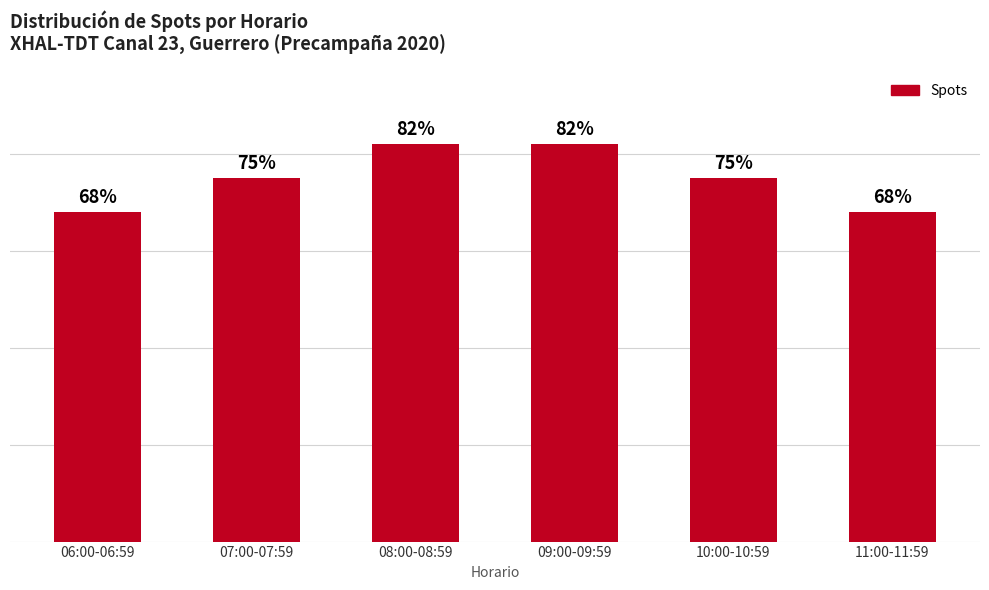

What is the minimum value shown in the chart?

68